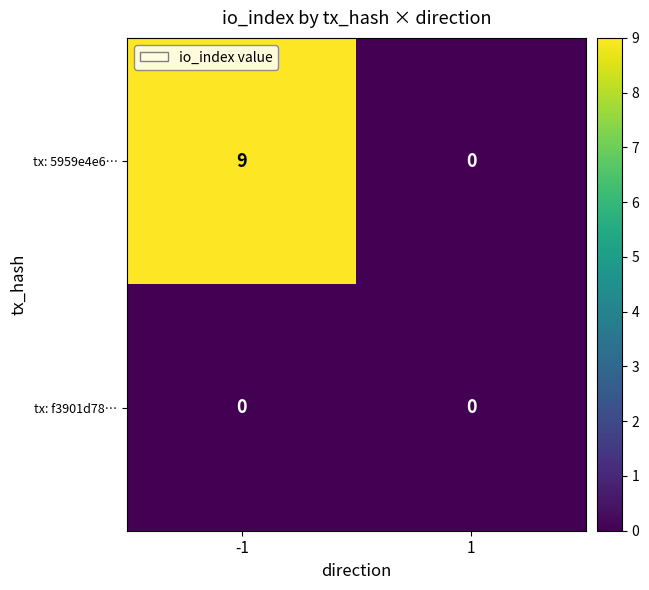

List the series in order of their overall mean, highest first.

tx: 5959e4e6…, tx: f3901d78…